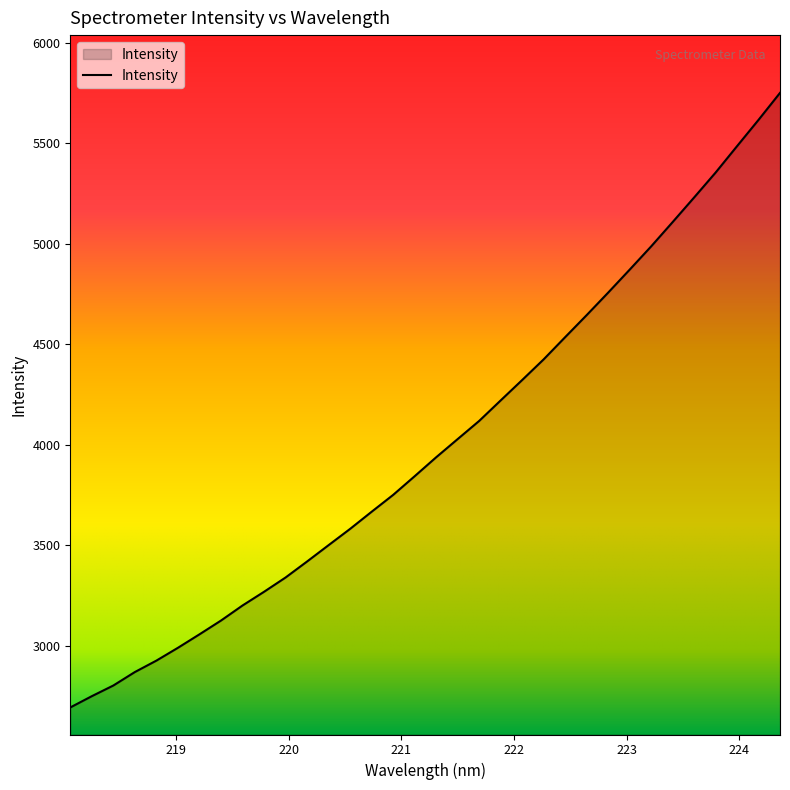

What is the greatest value displayed?

5751.4